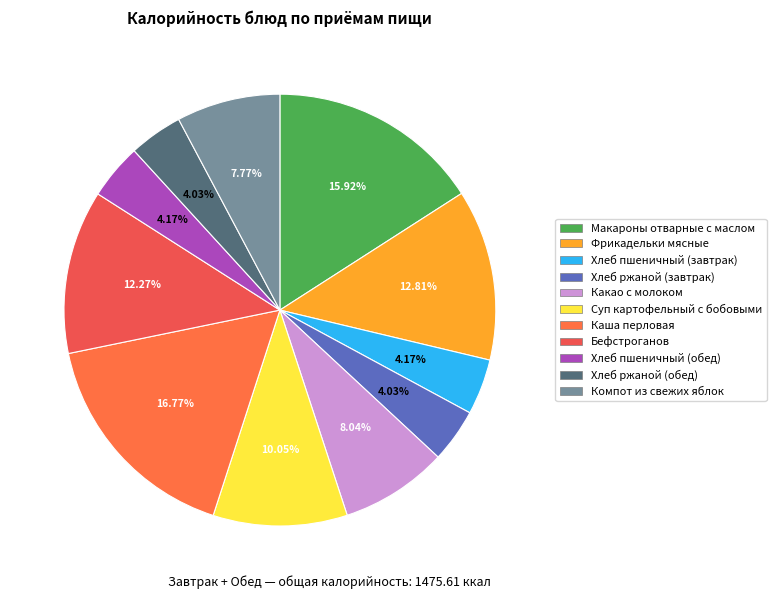

To the nearest percent, what percentage of the pie is Хлеб ржаной (обед)?

4%